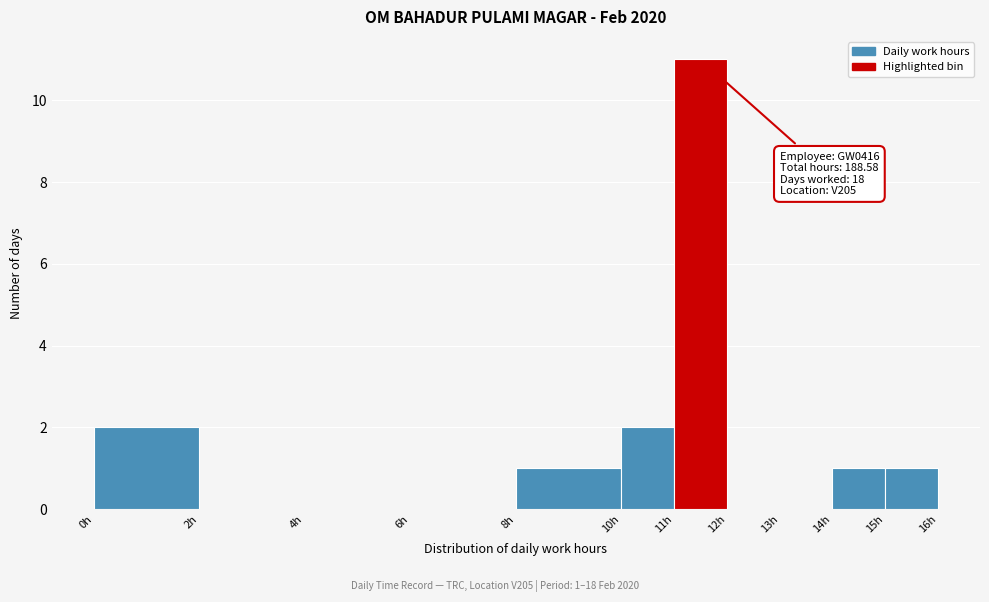

Which range on the x-axis has the tallest bar?

11 to 12